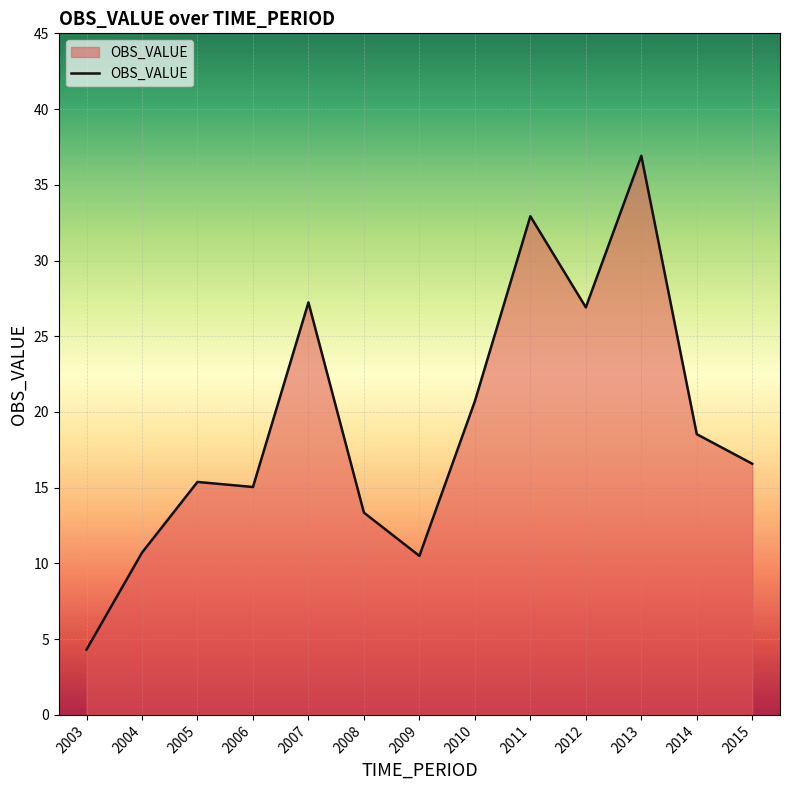

Read the value at 2009.

10.5